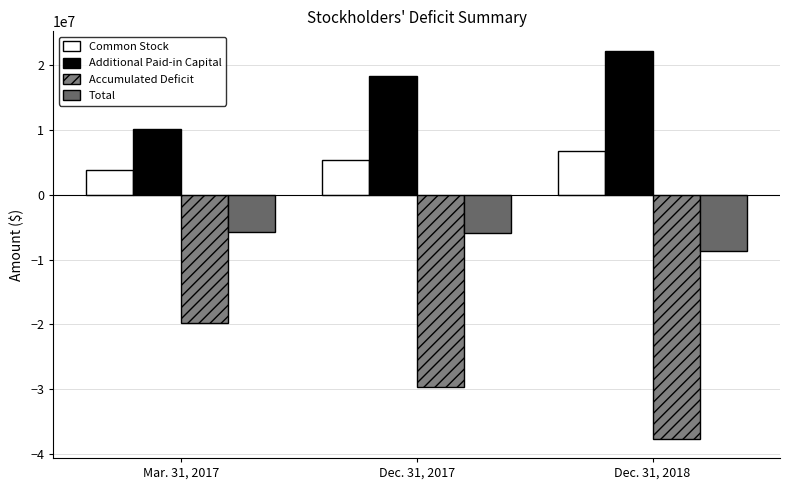

At which category is the sum across all series the highest?

Mar. 31, 2017